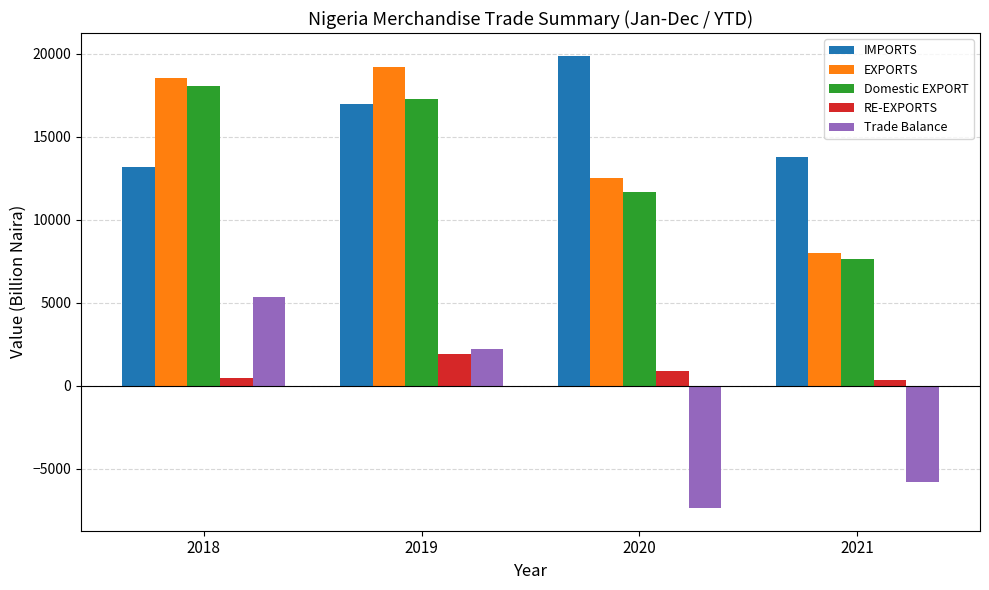

The value of EXPORTS at 2019 is 9153.7. True or false?

False